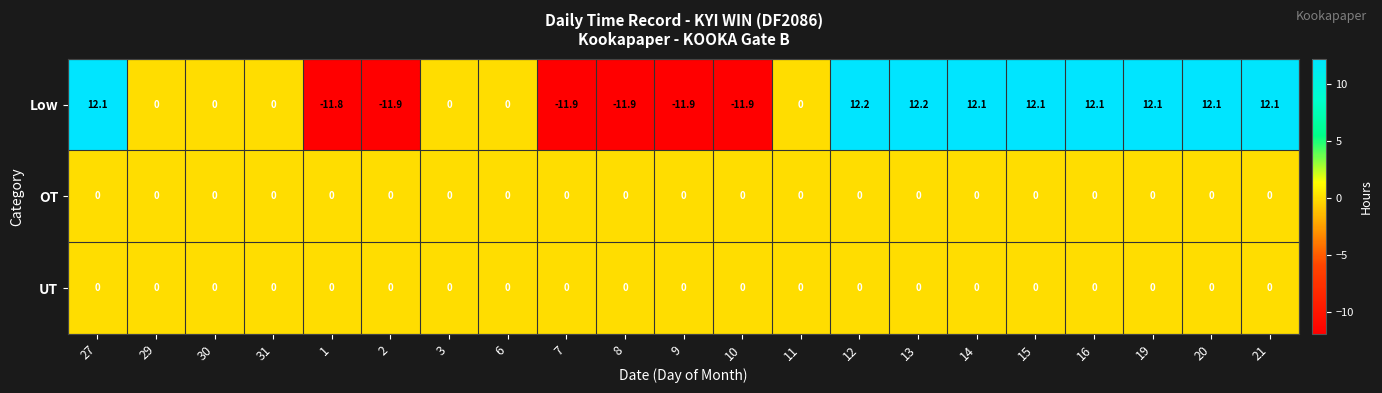

The OT series shows 0.0 at 29. True or false?

True